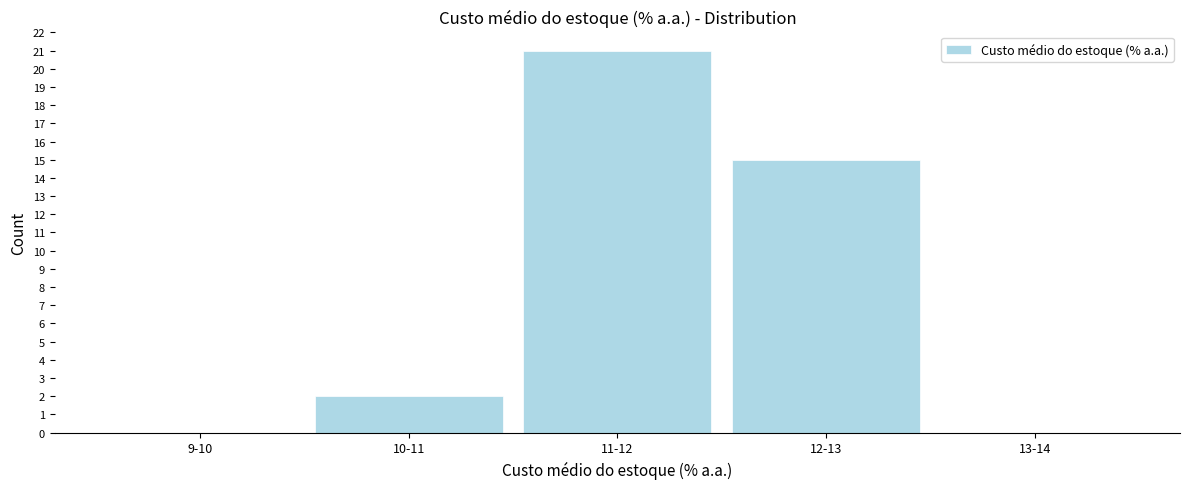

Reading right to left, list all the values displayed in this chart.

13-14=0	12-13=15	11-12=21	10-11=2	9-10=0